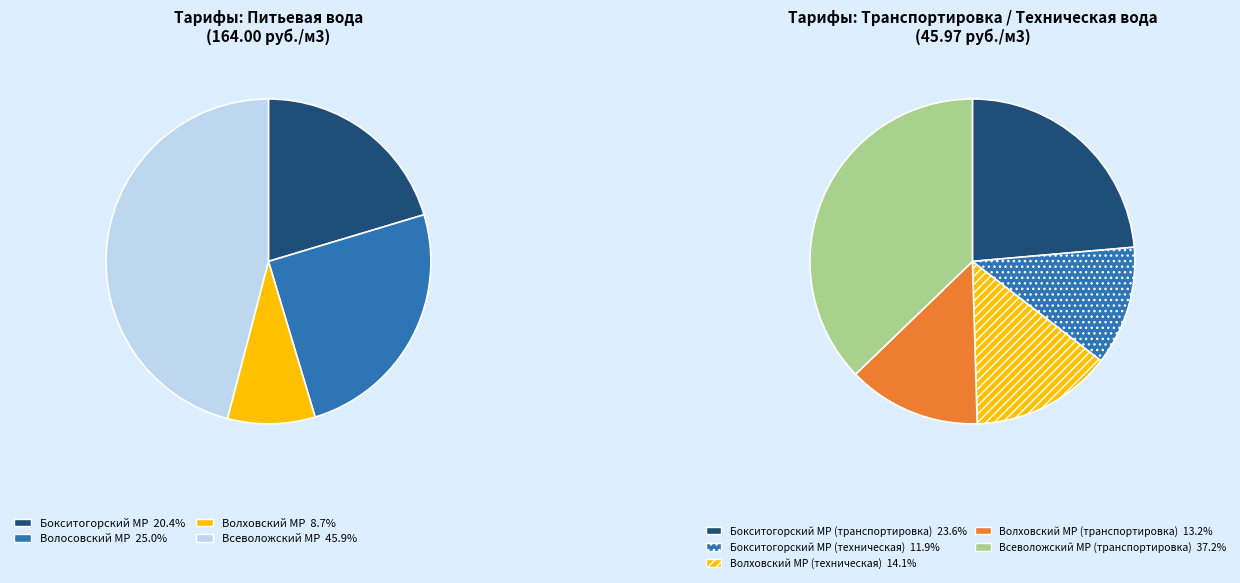

What is the total percentage of Волосовский МР and Всеволожский МР?

70.9%